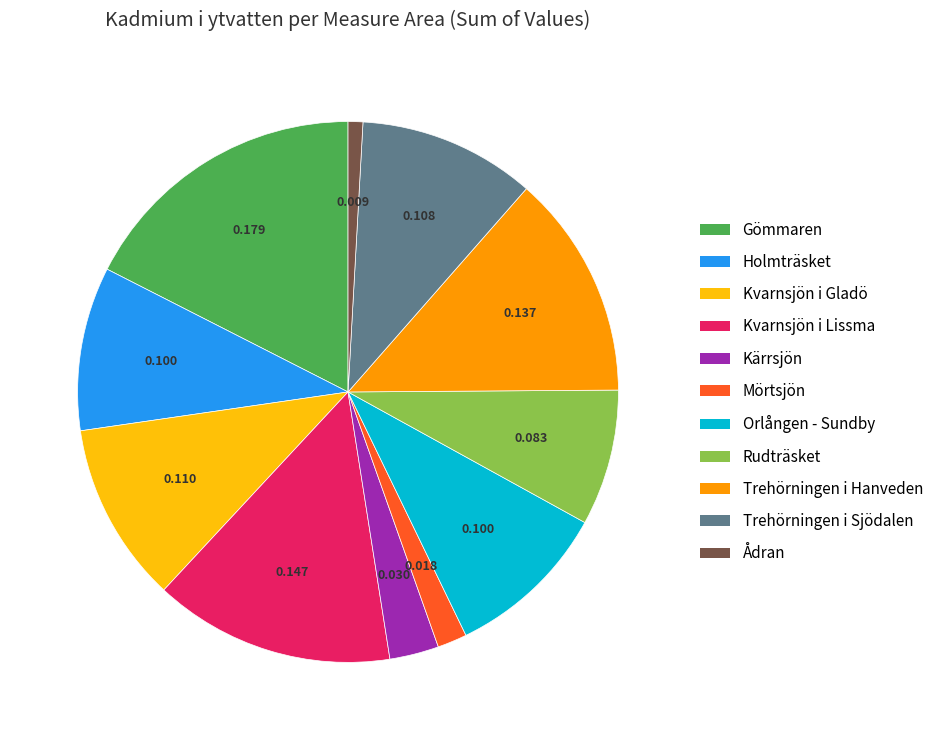

Which category has the biggest portion of the pie?

Gömmaren